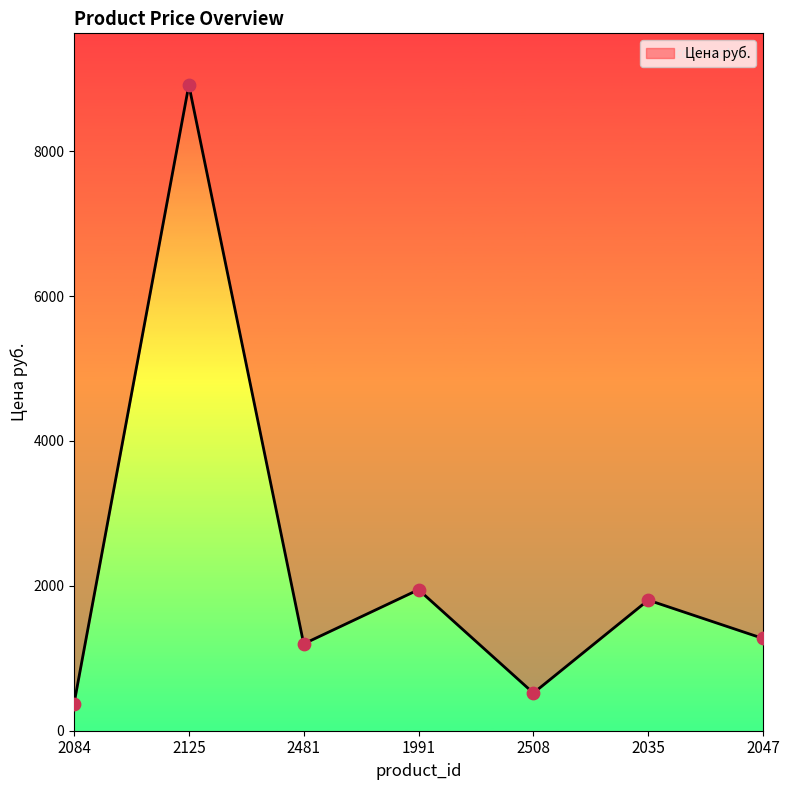

What is the change in value from 2125 to 2047?

-7640